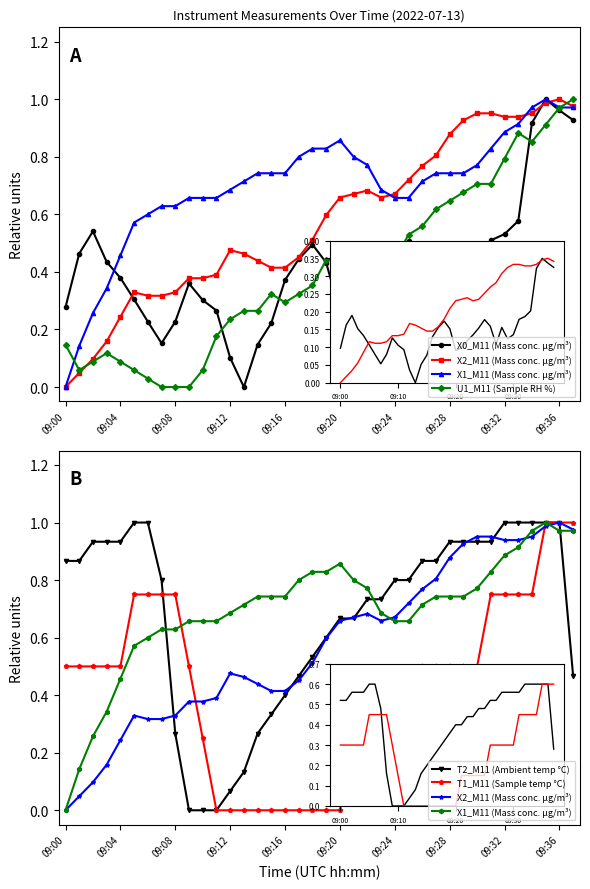

At which category is the sum across all series the highest?

36